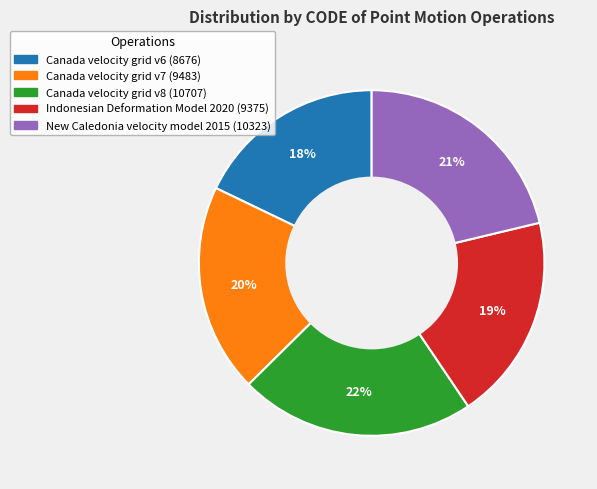

Which slice is the largest?

Canada velocity grid v8